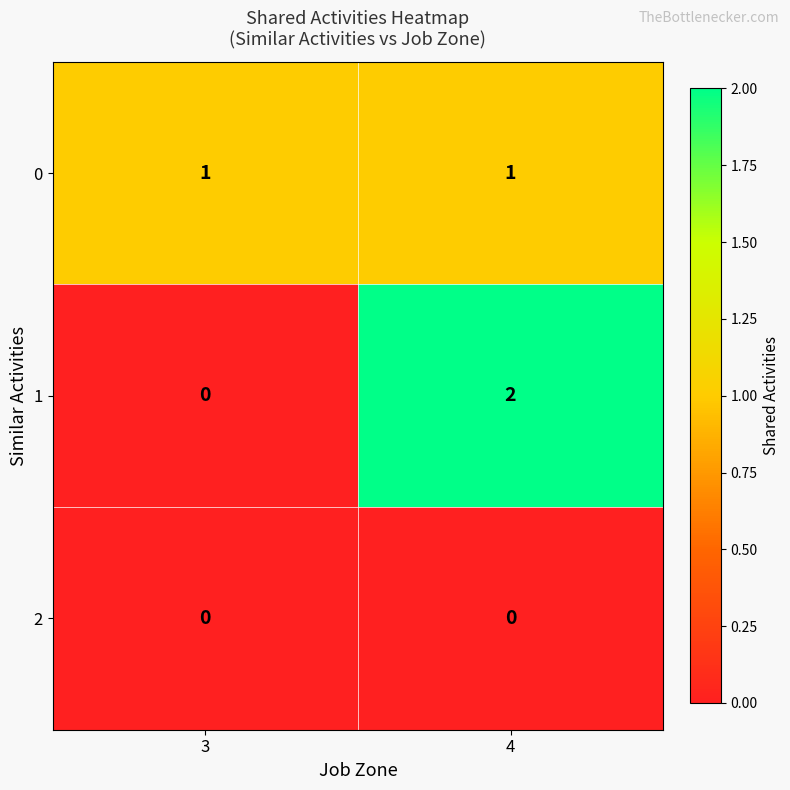

True or false: 0 has a value of 1 at 4.

True